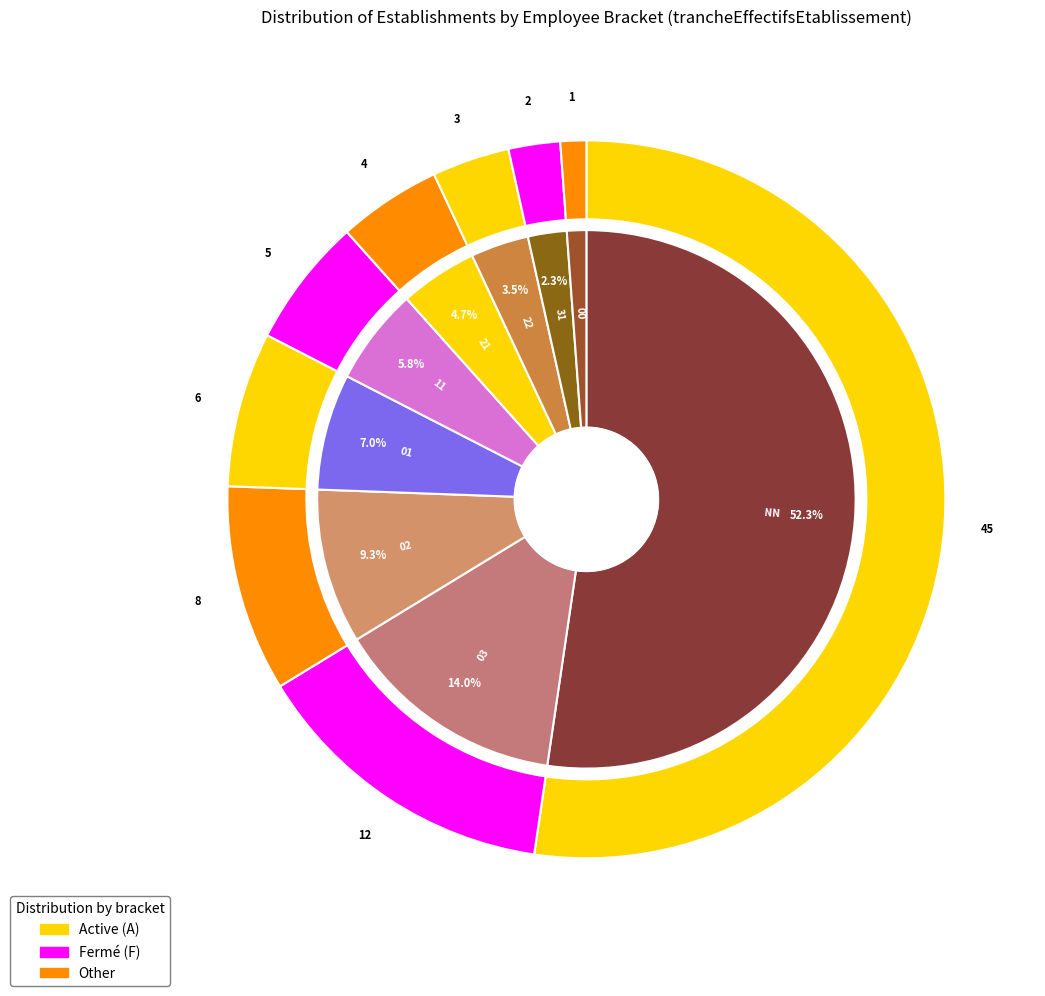

Which slice is the smallest?

00